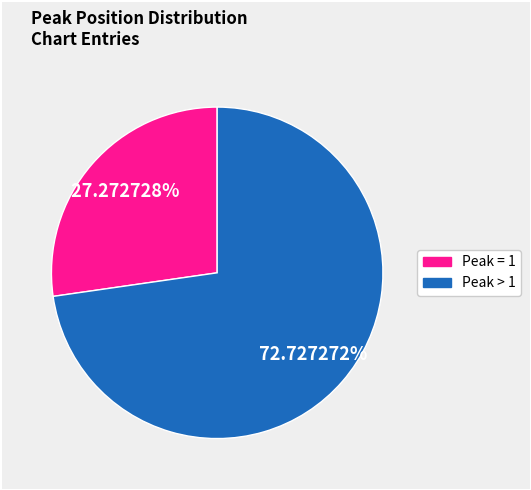

Is there a majority slice in this chart?

Yes